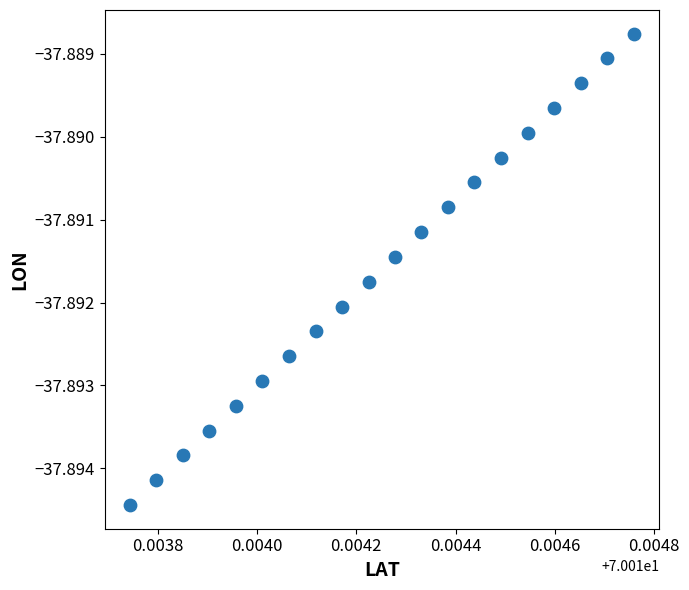

Count the number of points in this scatter plot.

20